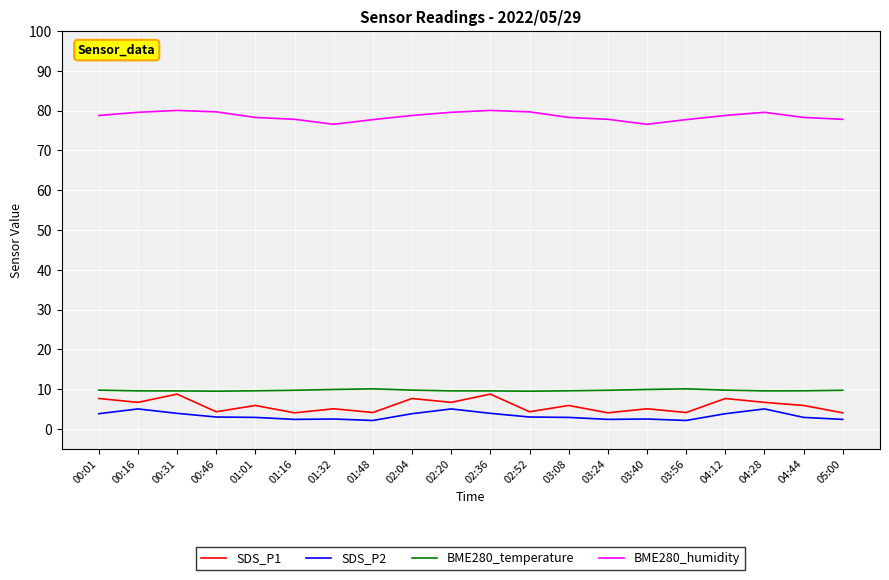

What is the total value across all series at 03:56?

94.1